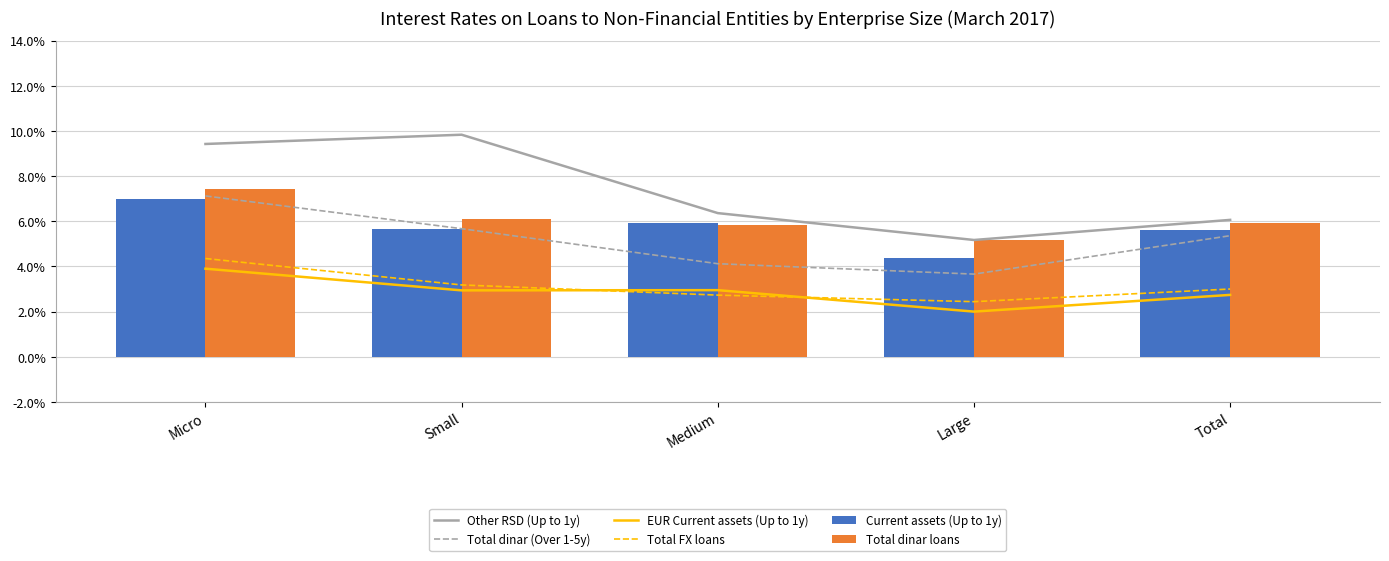

Are the bars horizontal?

No